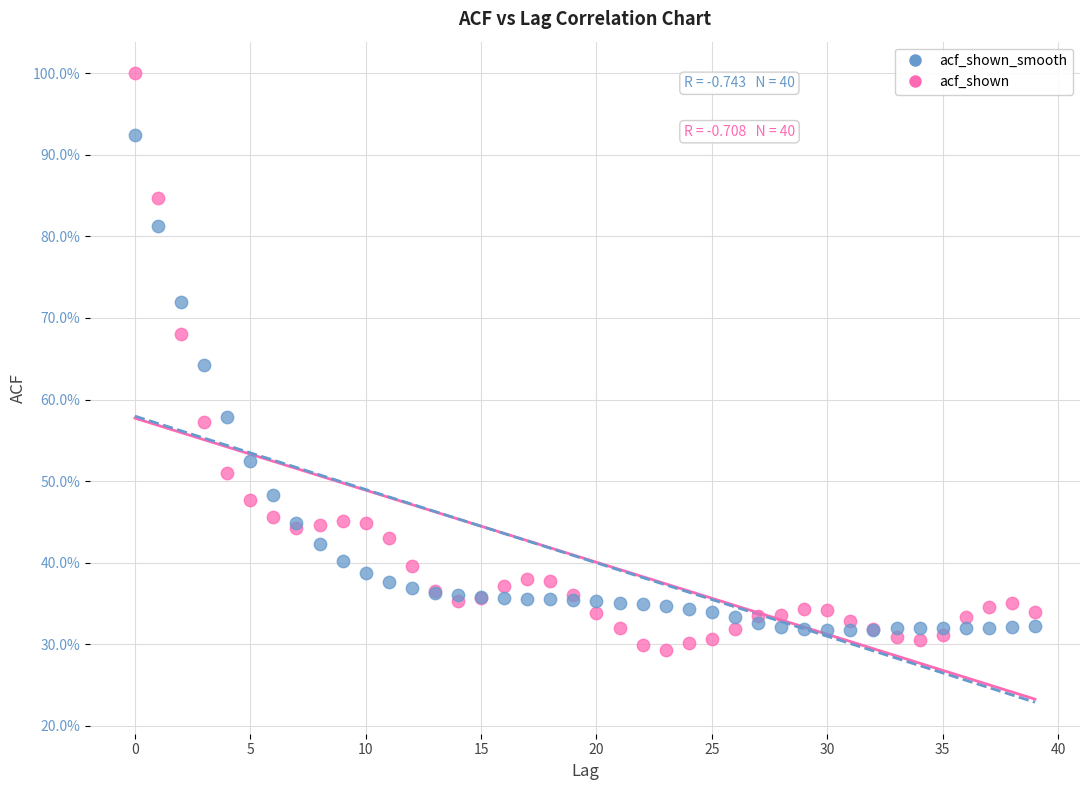

Which series has the largest Y range (max minus min)?

acf_shown